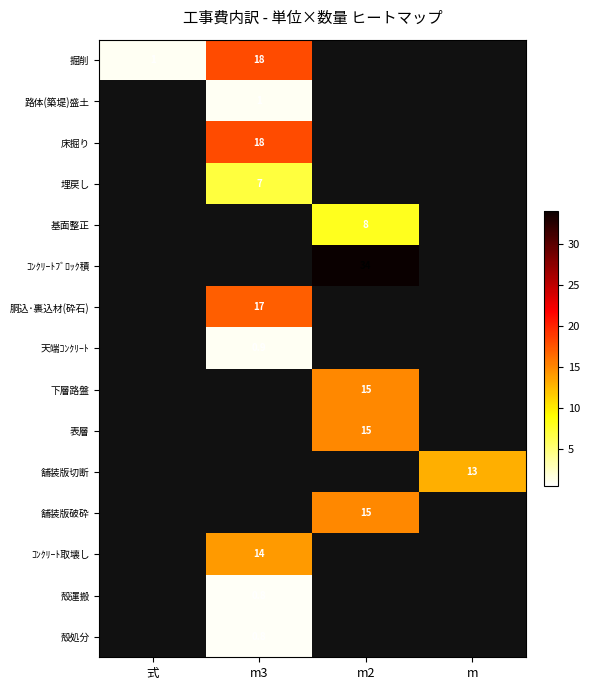

Is the value of 胴込･裏込材(砕石) at m3 greater than the value of ｺﾝｸﾘｰﾄ取壊し at m3?

Yes